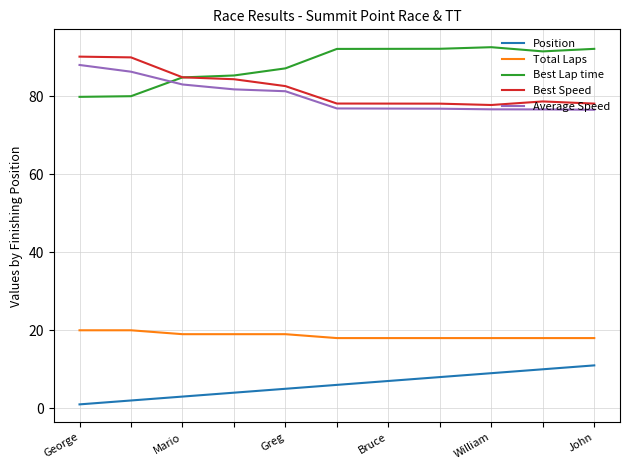

Is this an area chart (filled region under the line)?

No